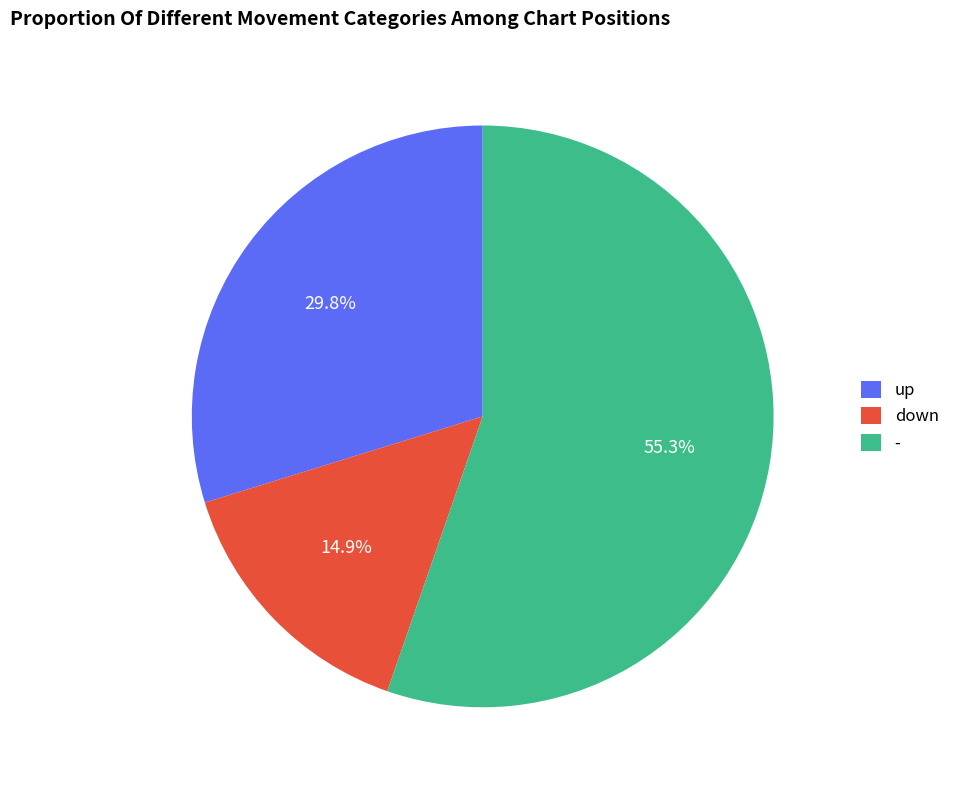

To the nearest percent, what is the average slice percentage?

33%